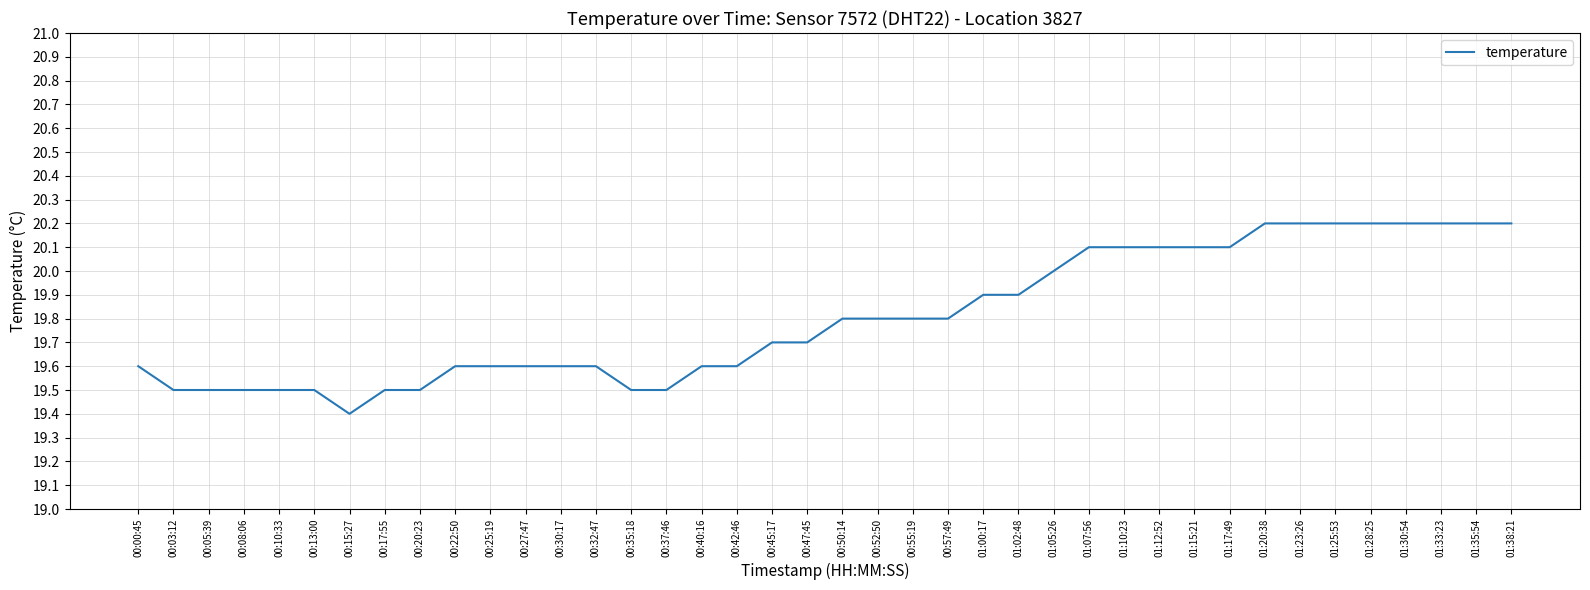

What is the change in value from 00:22:50 to 01:12:52?

+0.5